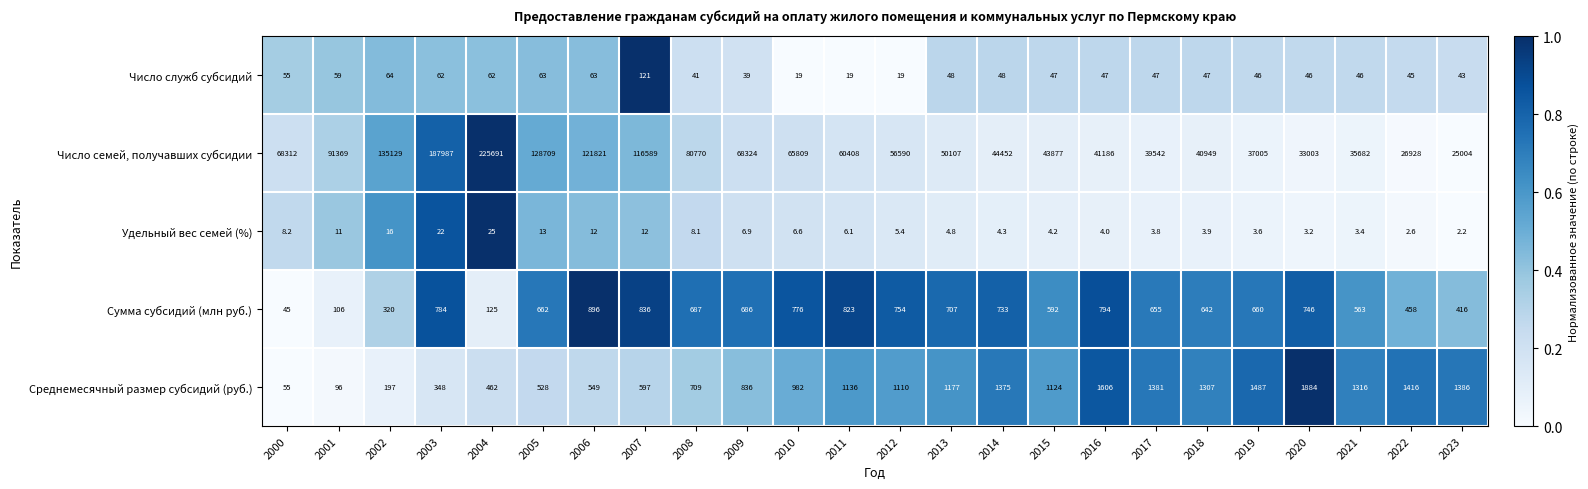

Rank the series at 2003 from lowest to highest value.

Удельный вес семей (%), Число служб субсидий, Среднемесячный размер субсидий (руб.), Сумма субсидий (млн руб.), Число семей, получавших субсидии